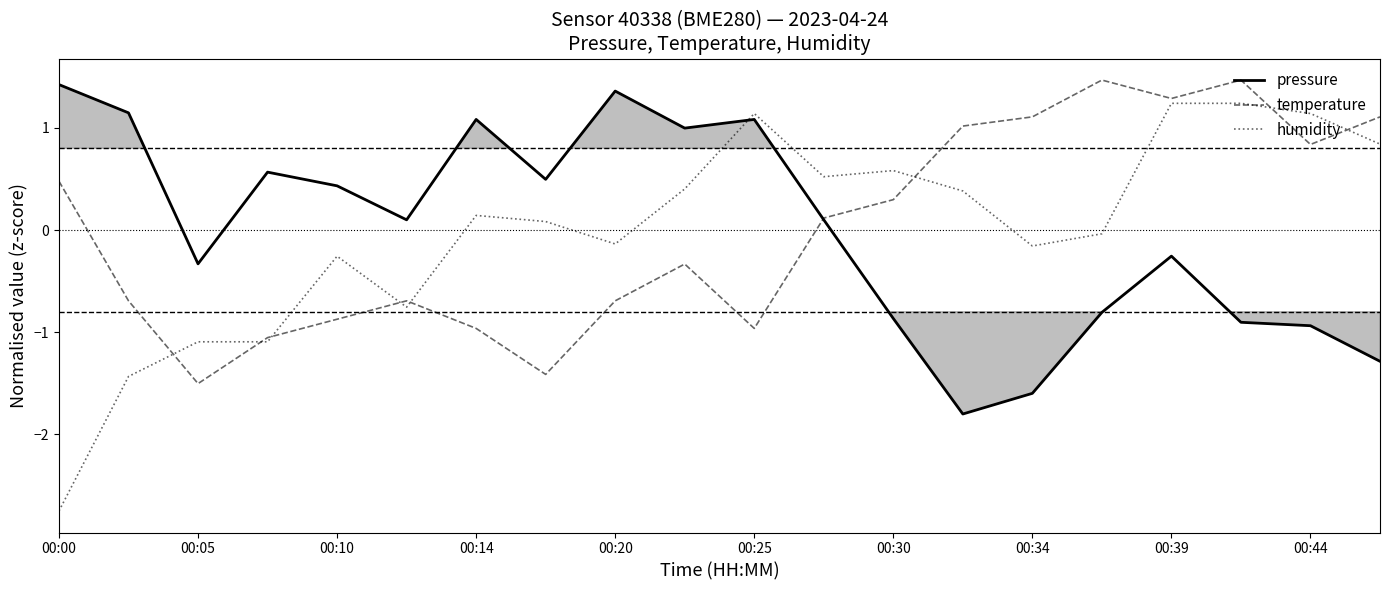

Read the temperature value at 00:25.

-1.0